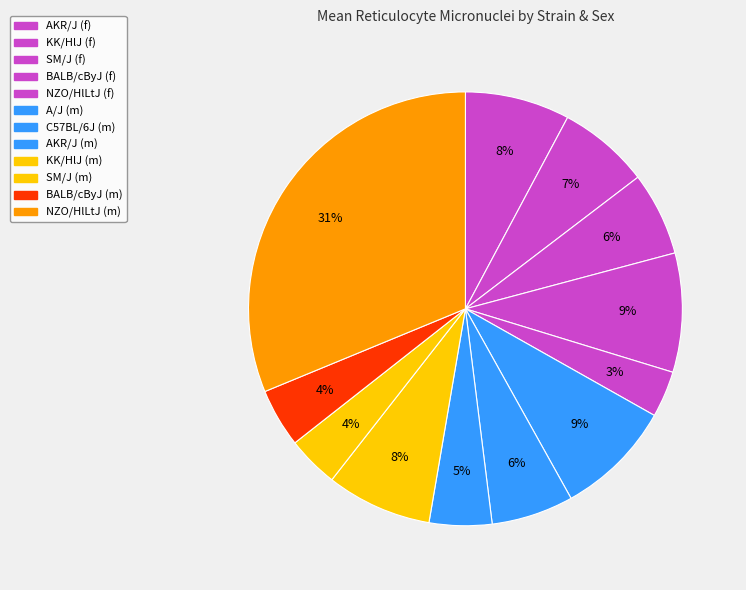

To the nearest percent, what portion does SM/J (f) represent?

6%